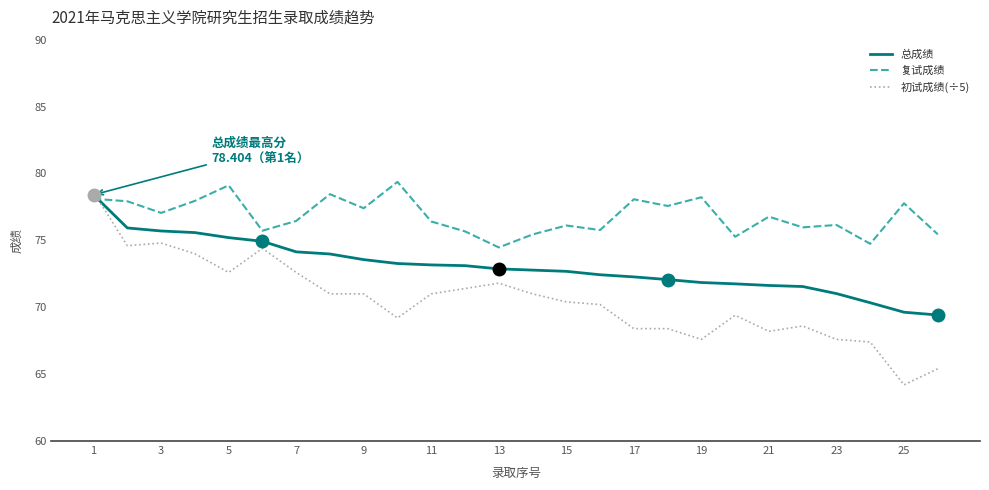

Count the number of categories in the chart.

26